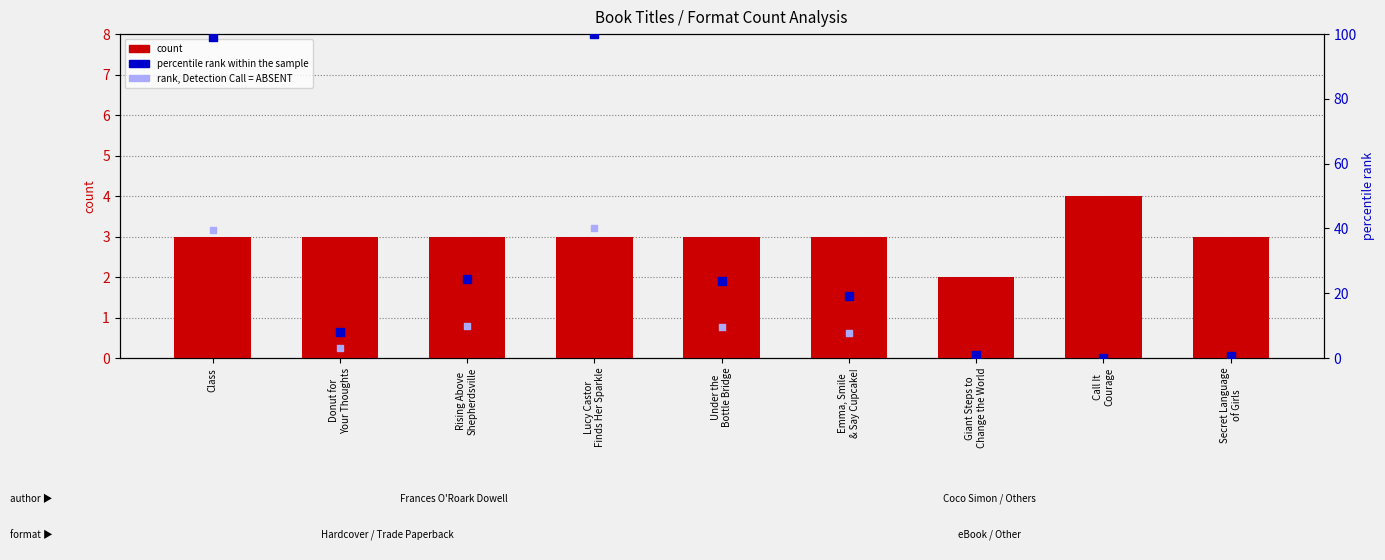

Which series has the largest total across all categories?

percentile rank within the sample